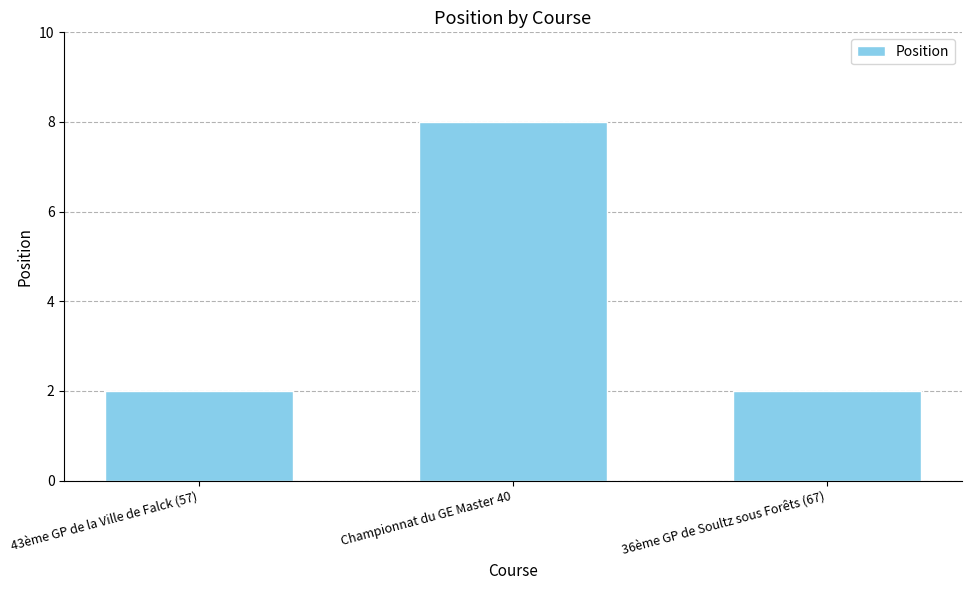

Read the value at Championnat du GE Master 40.

8